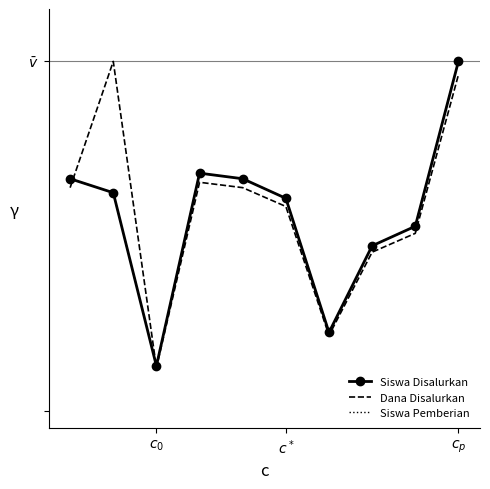

Which series has the largest total across all categories?

Dana Disalurkan